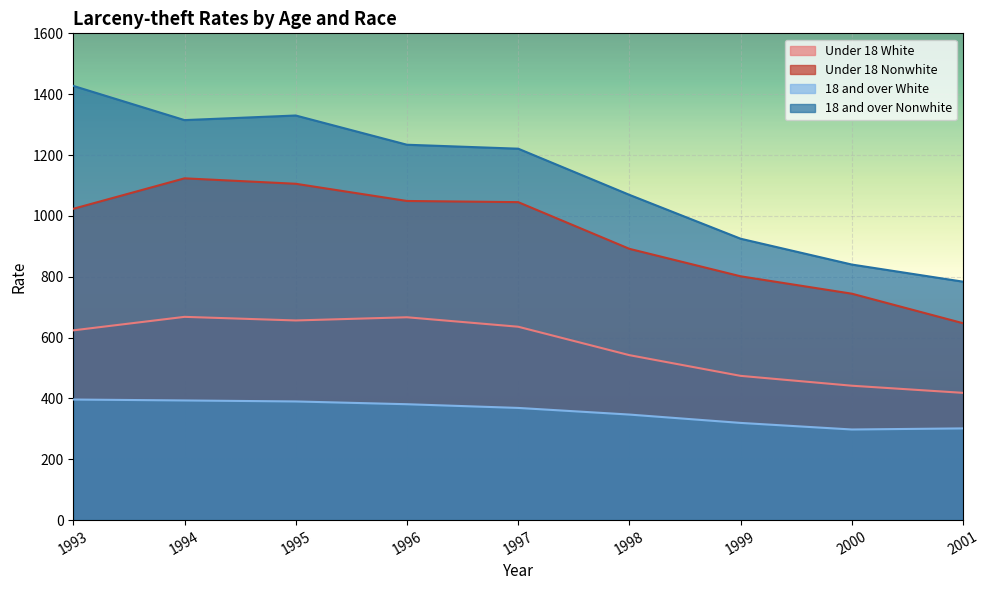

How many lines are shown in the chart?

4